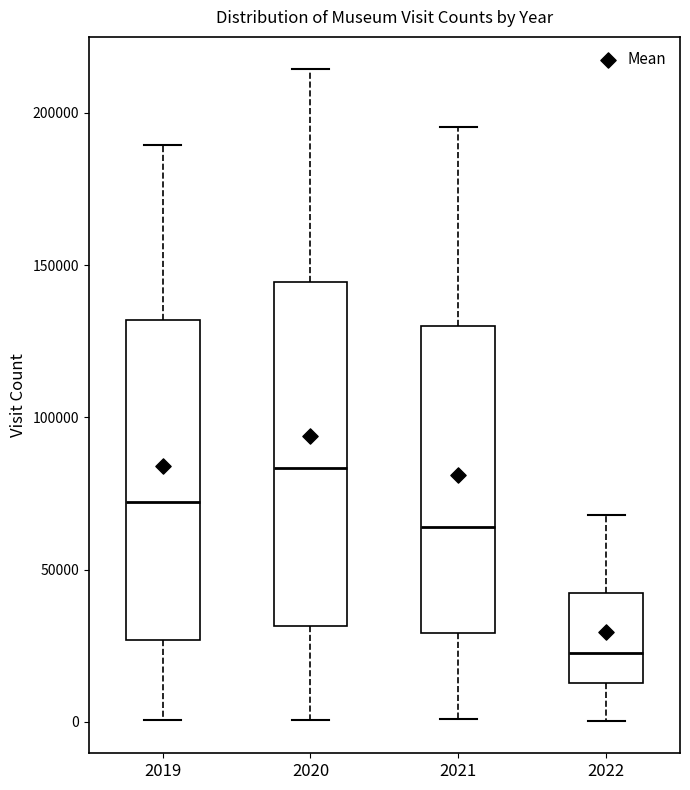

Reading left to right, read every box against the y-axis: the position of its median line, the range the box covers, and the ends of its whiskers. The values are not printed on the chart, so give them approximately, as read against the axis.

2019: median 70000, box 25000 to 130000, whiskers 0 to 190000
2020: median 85000, box 30000 to 145000, whiskers 0 to 215000
2021: median 65000, box 30000 to 130000, whiskers 0 to 195000
2022: median 25000, box 15000 to 40000, whiskers 0 to 70000